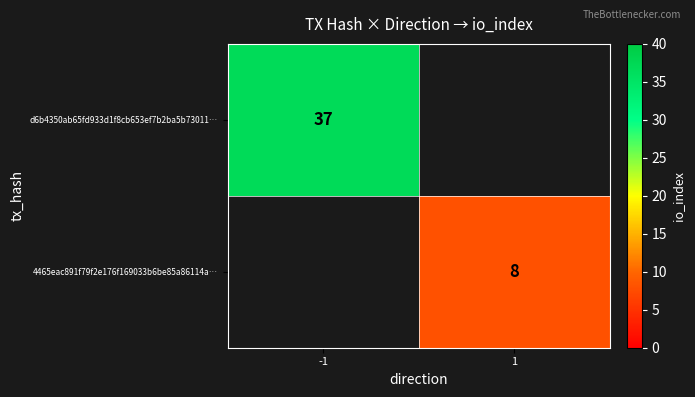

The d6b4350ab65fd933d1f8cb653ef7b2ba5b73011… series shows 52 at -1. True or false?

False